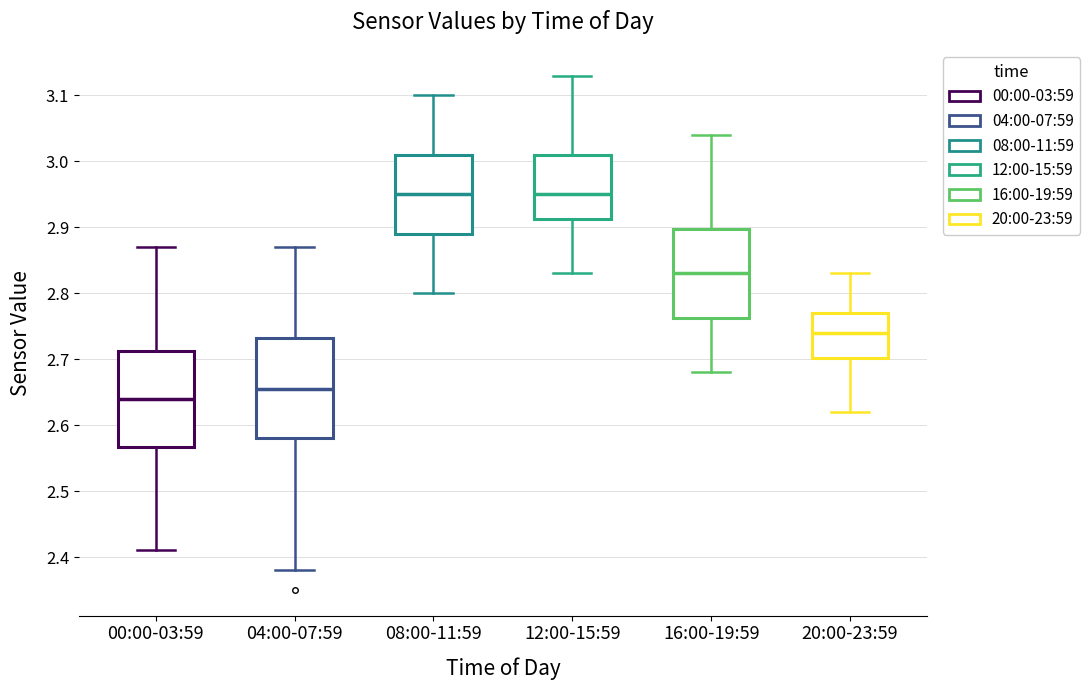

Reading left to right, transcribe this box plot: for each box, give where its median line is, the range the box spans, and where its two whiskers end, as read against the y-axis. The values are not printed on the chart, so give them approximately, as read against the axis.

00:00-03:59: median 2.64, box 2.57 to 2.71, whiskers 2.41 to 2.87
04:00-07:59: median 2.66, box 2.58 to 2.73, whiskers 2.38 to 2.87
08:00-11:59: median 2.95, box 2.89 to 3.01, whiskers 2.80 to 3.10
12:00-15:59: median 2.95, box 2.91 to 3.01, whiskers 2.83 to 3.13
16:00-19:59: median 2.83, box 2.76 to 2.90, whiskers 2.68 to 3.04
20:00-23:59: median 2.74, box 2.70 to 2.77, whiskers 2.62 to 2.83